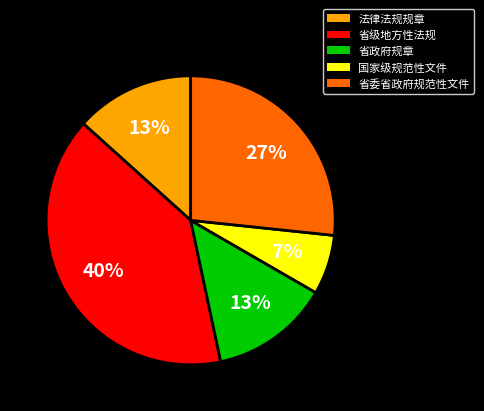

What percentage is the 省委省政府规范性文件 slice, to the nearest percent?

27%